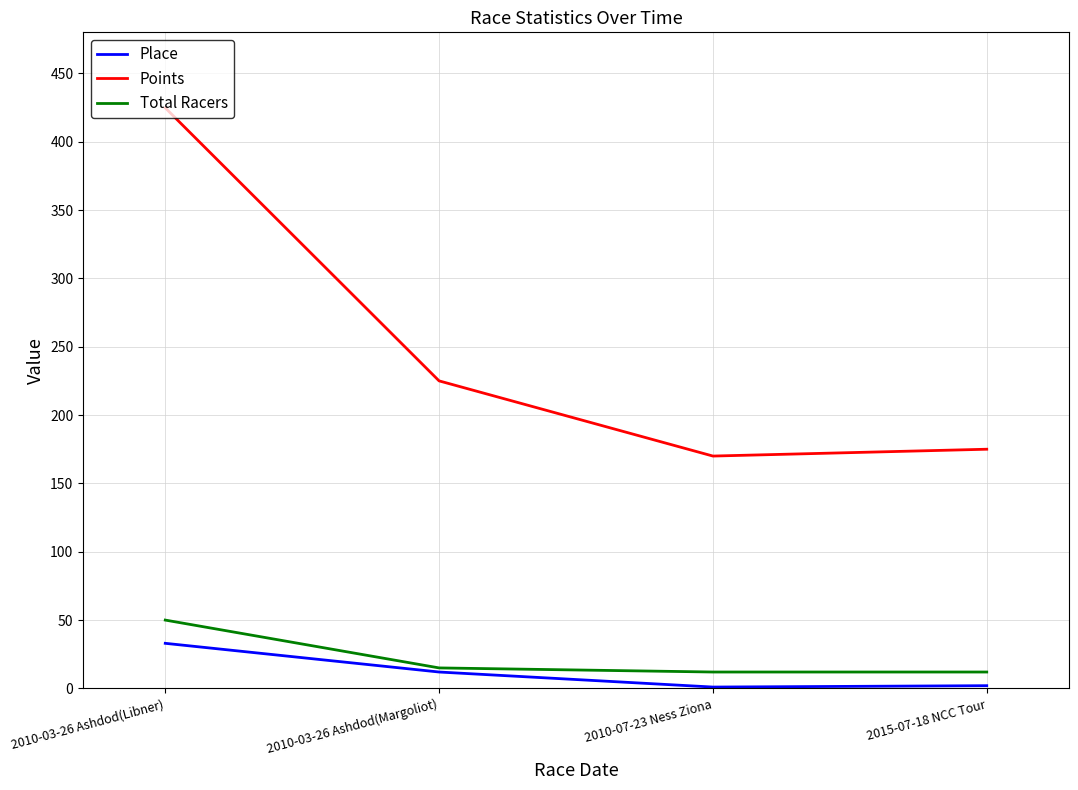

At which category does the chart reach its peak across all series?

2010-03-26 Ashdod(Libner)